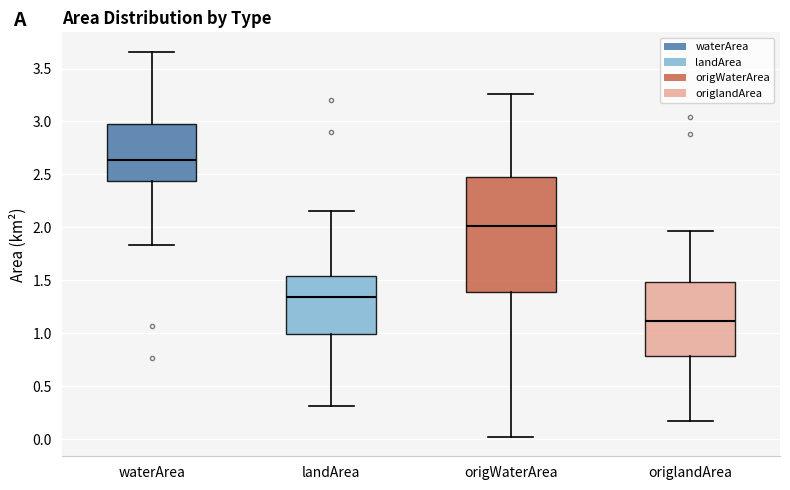

Reading left to right, read every box against the y-axis: the position of its median line, the range the box covers, and the ends of its whiskers. The values are not printed on the chart, so give them approximately, as read against the axis.

waterArea: median 2.65, box 2.45 to 3.00, whiskers 1.85 to 3.65
landArea: median 1.35, box 1.00 to 1.55, whiskers 0.30 to 2.15
origWaterArea: median 2.00, box 1.40 to 2.50, whiskers 0.00 to 3.25
origlandArea: median 1.10, box 0.80 to 1.50, whiskers 0.15 to 1.95